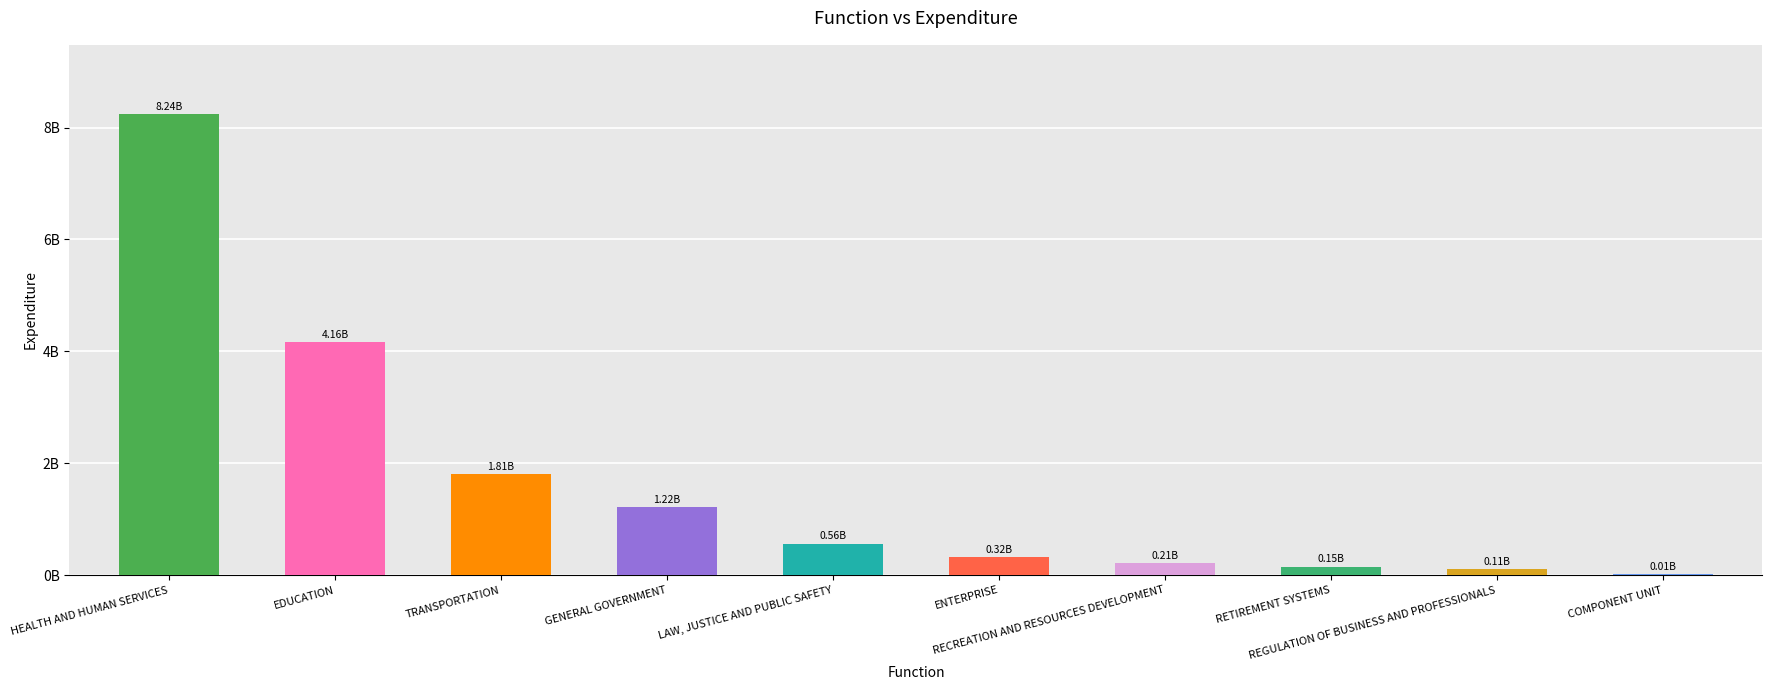

Between ENTERPRISE and GENERAL GOVERNMENT, which is larger?

GENERAL GOVERNMENT